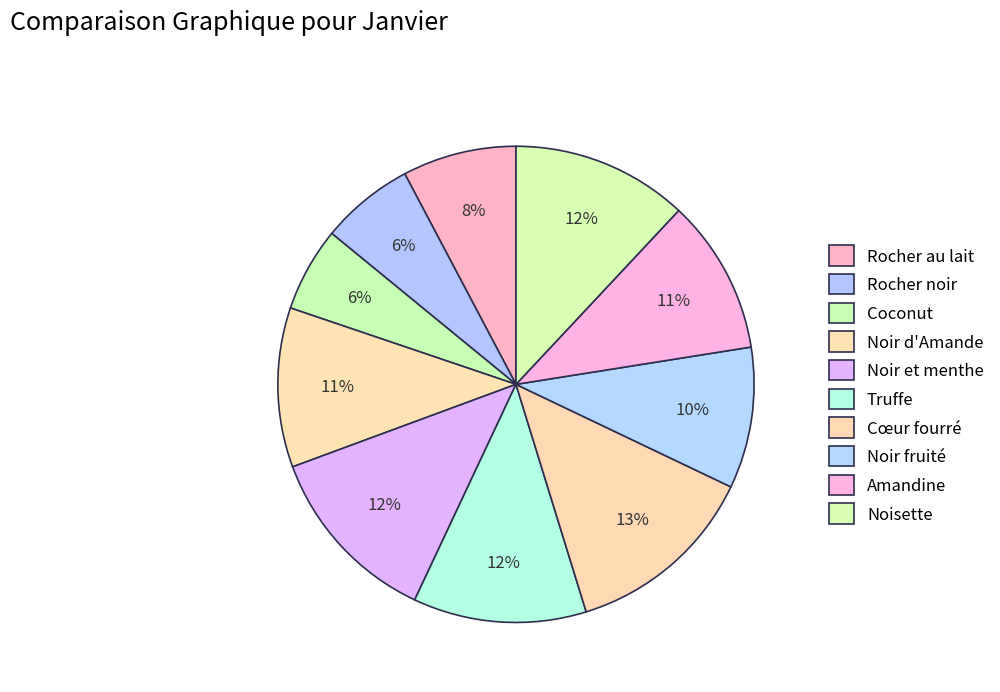

Does Noir fruité account for over 50% of the chart?

No